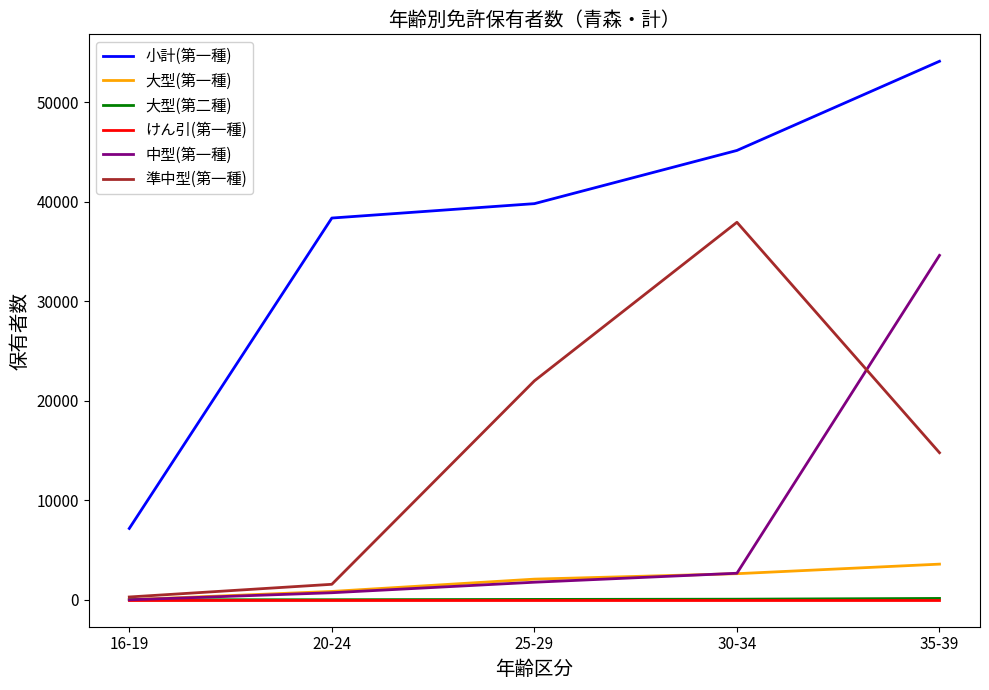

Which series has the widest spread of values?

小計(第一種)